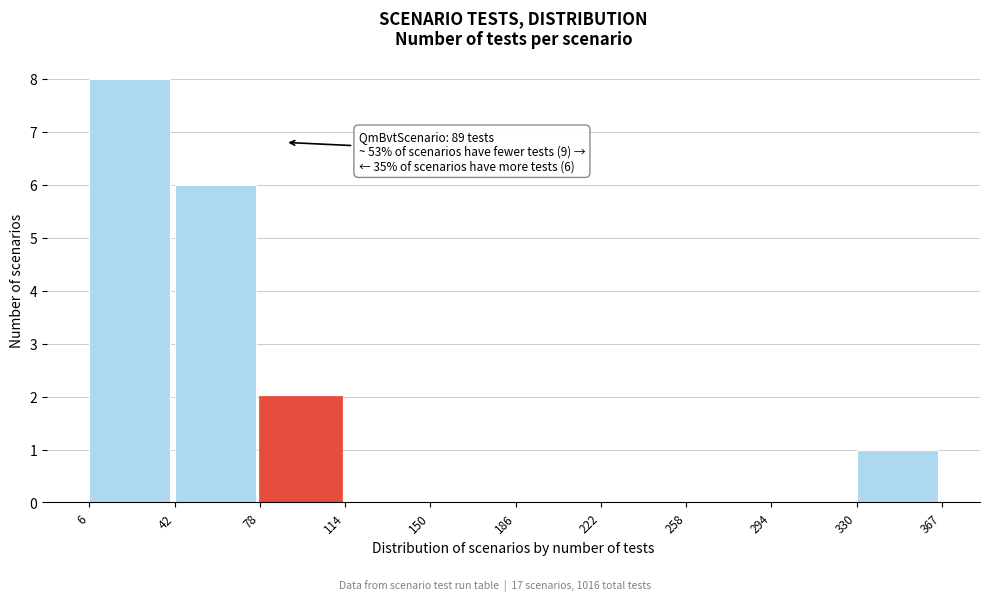

Which range on the x-axis has the tallest bar?

6 to 42